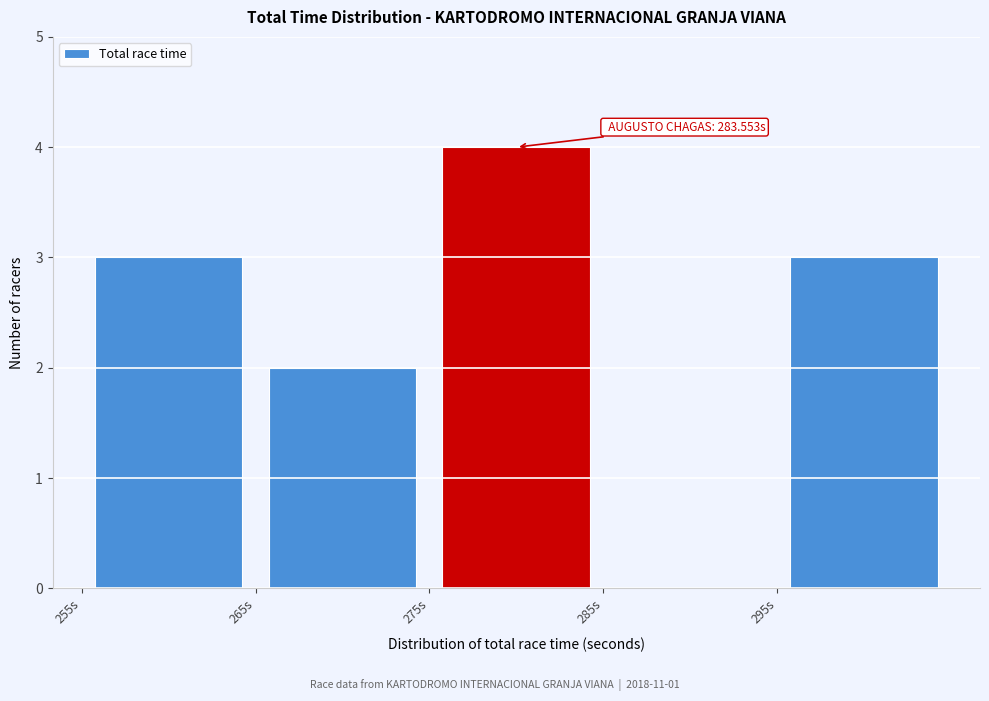

Over which range of the x-axis is the bar tallest?

275 to 285